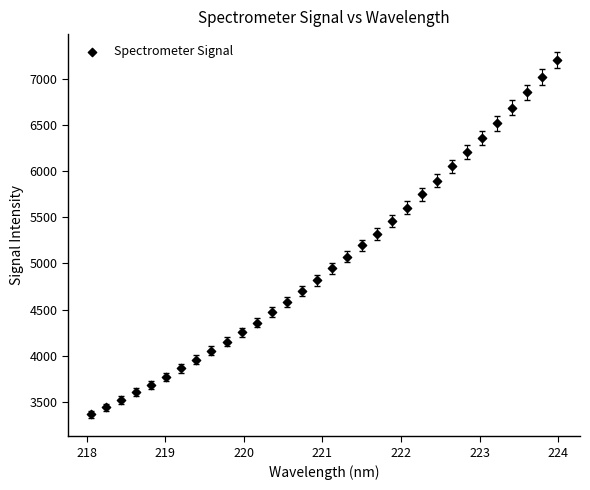

What is the range of Y values (max minus min)?

3830.9